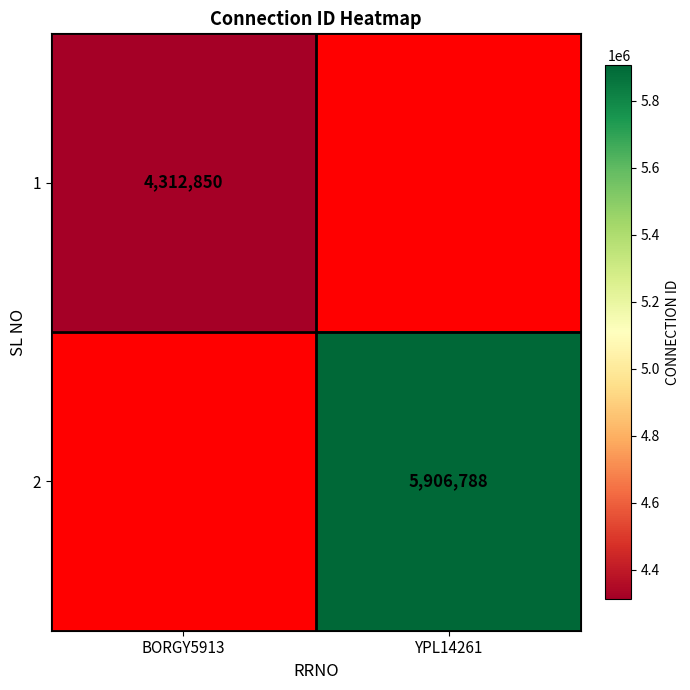

Is it true that 2 equals 7859728 at YPL14261?

False